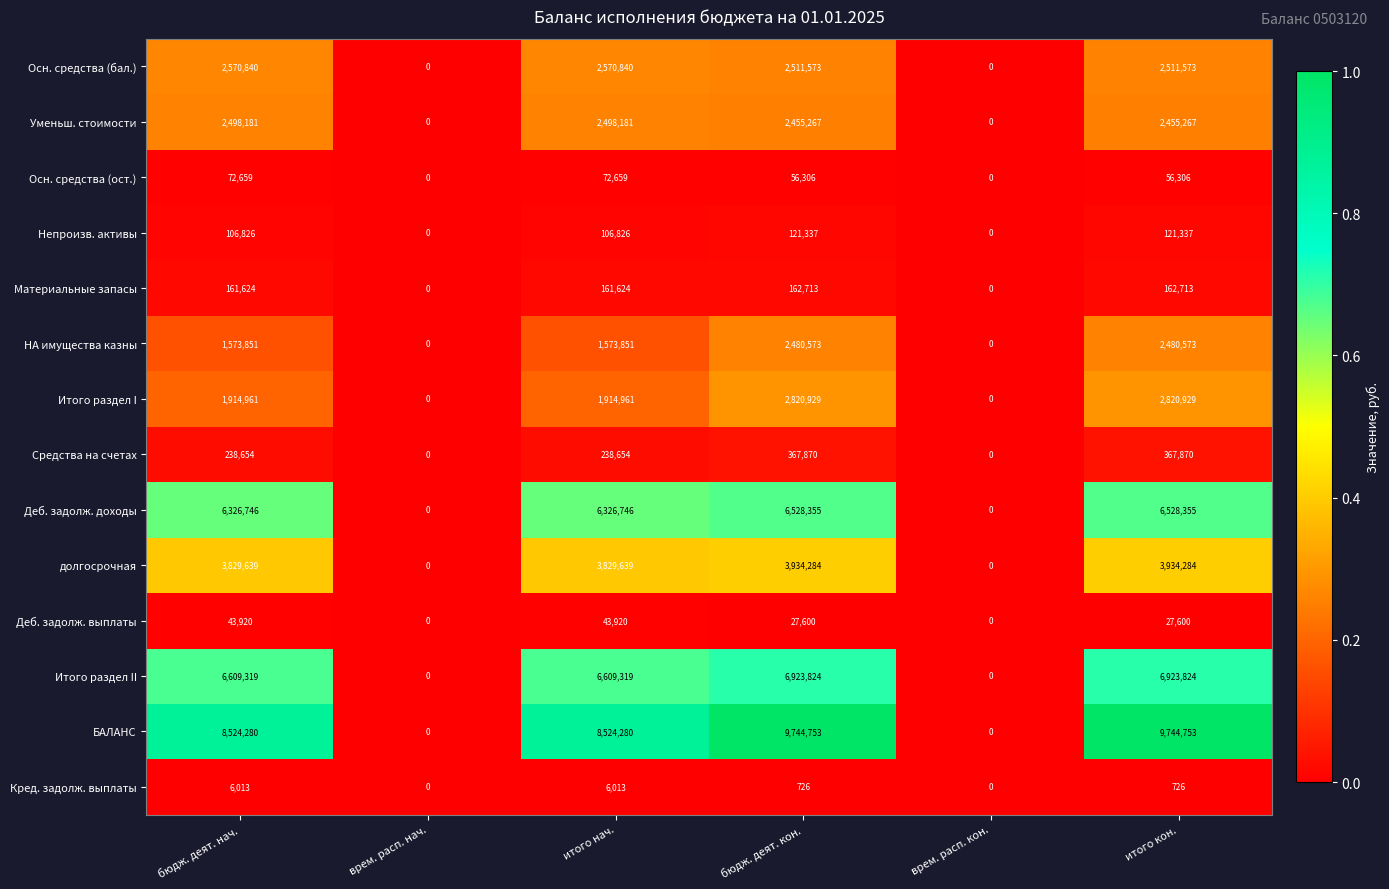

The value of Средства на счетах at бюдж. деят. кон. is 232122. True or false?

False